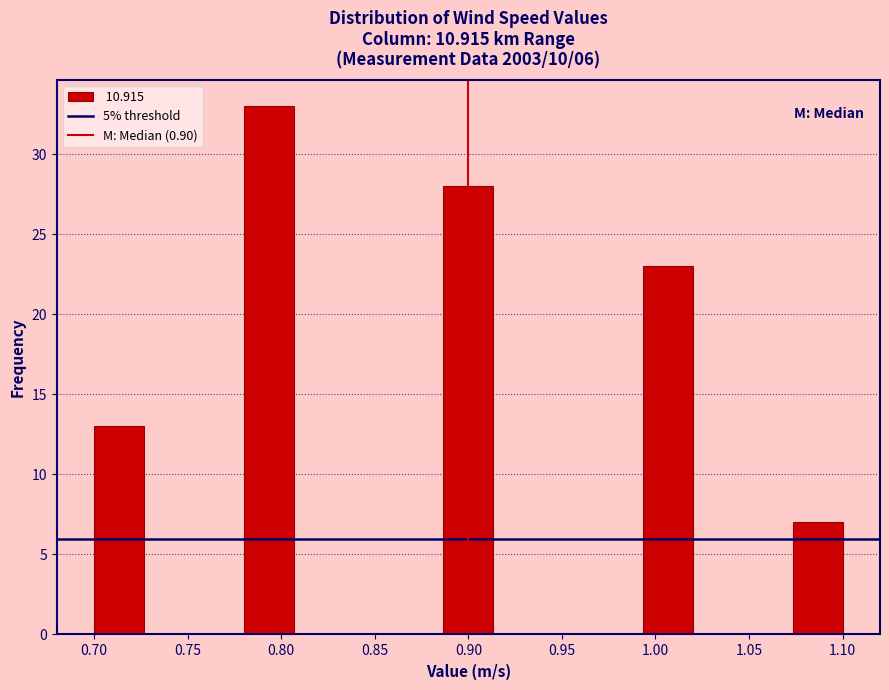

Which range on the x-axis has the tallest bar?

0.780 to 0.805